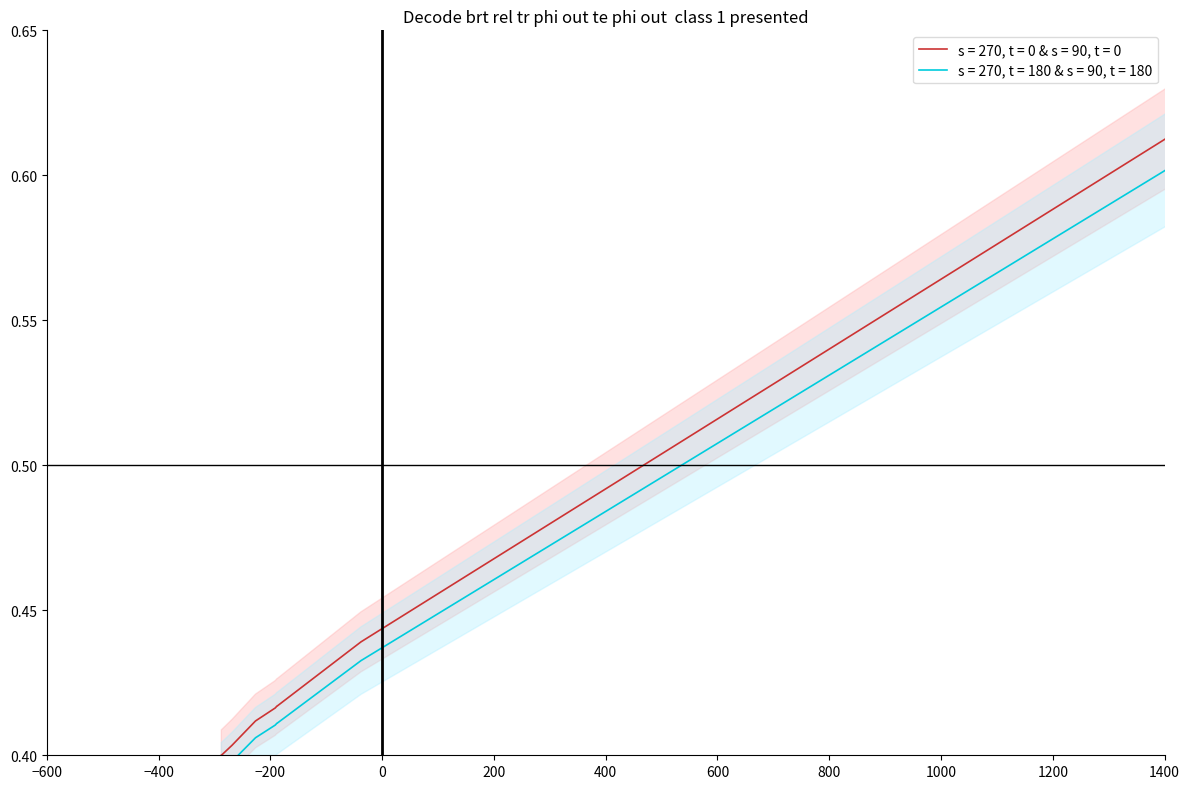

True or false: work_id_upper and work_id_lower cross at least once.

False